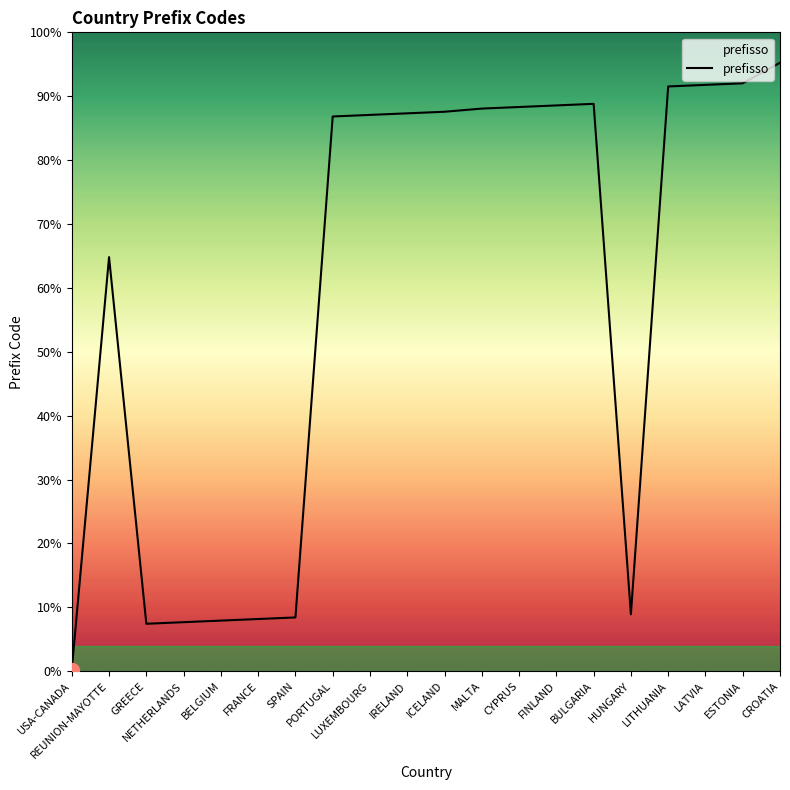

Reading right to left, extract all data points from this chart.

CROATIA=385	ESTONIA=372	LATVIA=371	LITHUANIA=370	HUNGARY=36	BULGARIA=359	FINLAND=358	CYPRUS=357	MALTA=356	ICELAND=354	IRELAND=353	LUXEMBOURG=352	PORTUGAL=351	SPAIN=34	FRANCE=33	BELGIUM=32	NETHERLANDS=31	GREECE=30	REUNION-MAYOTTE=262	USA-CANADA=1